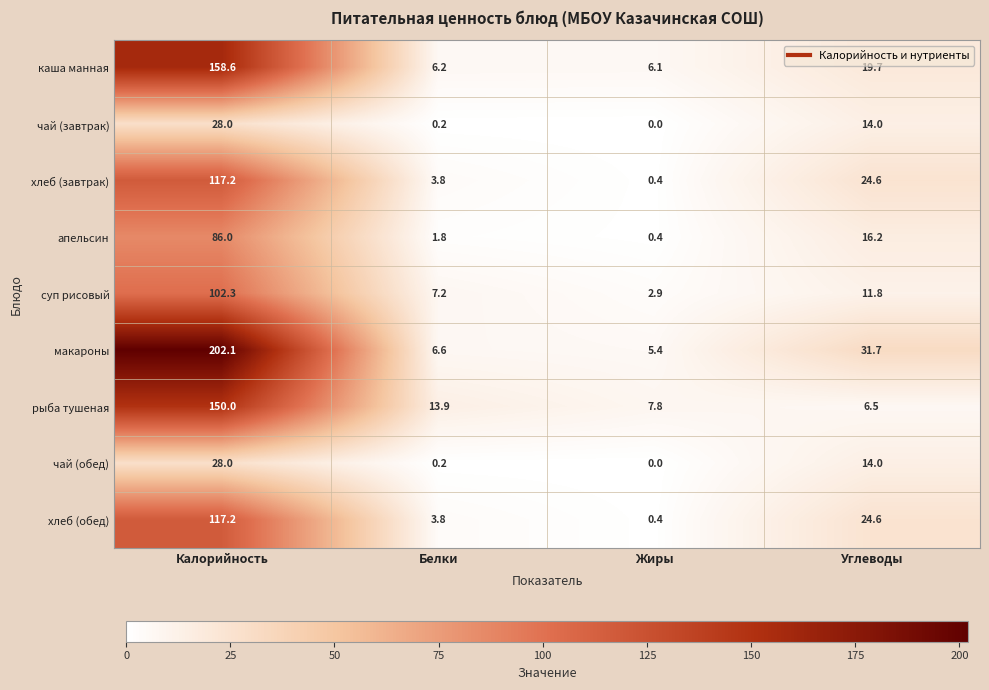

Which series changed the most between Калорийность and Белки?

макароны